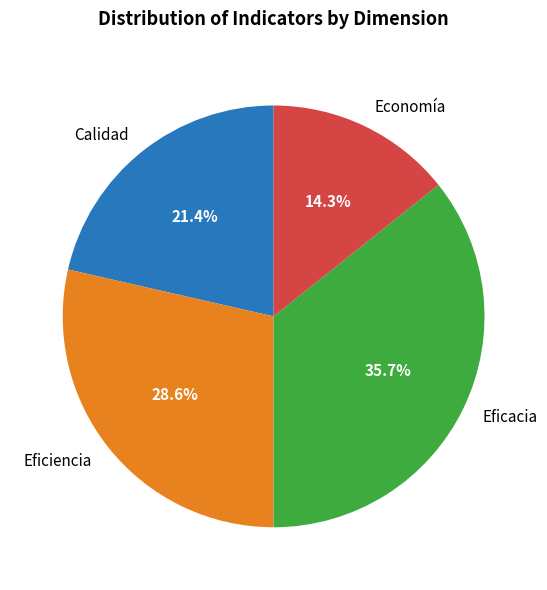

What is the largest slice in the pie chart?

Eficacia